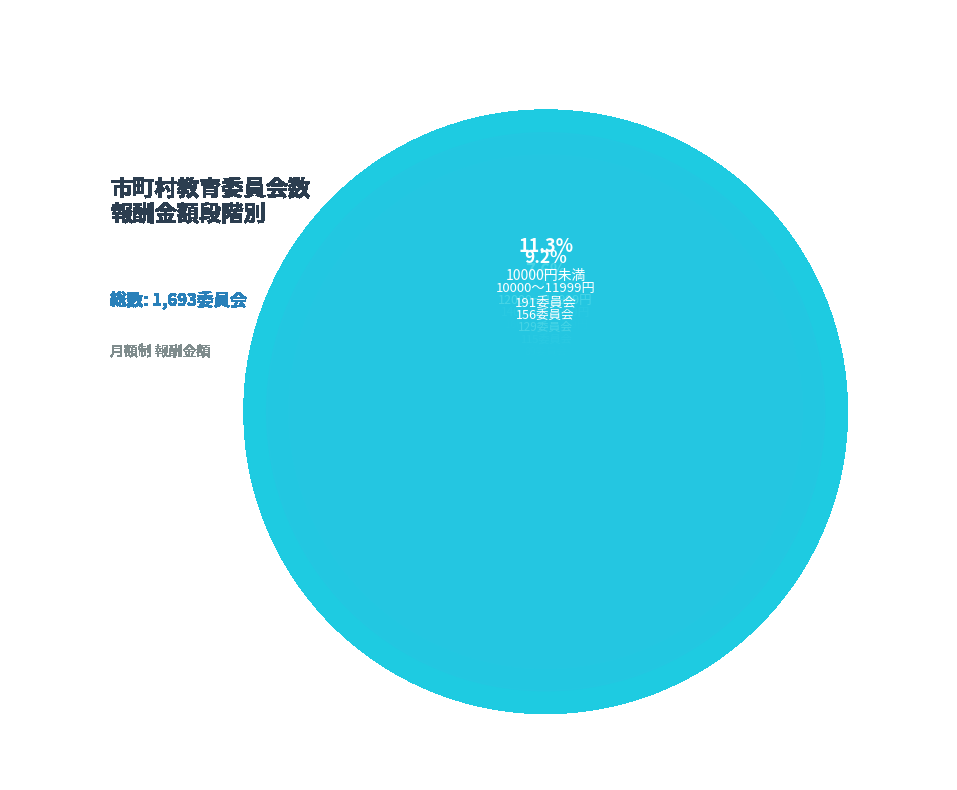

To the nearest percent, what portion does 10000円未満 represent?

11%